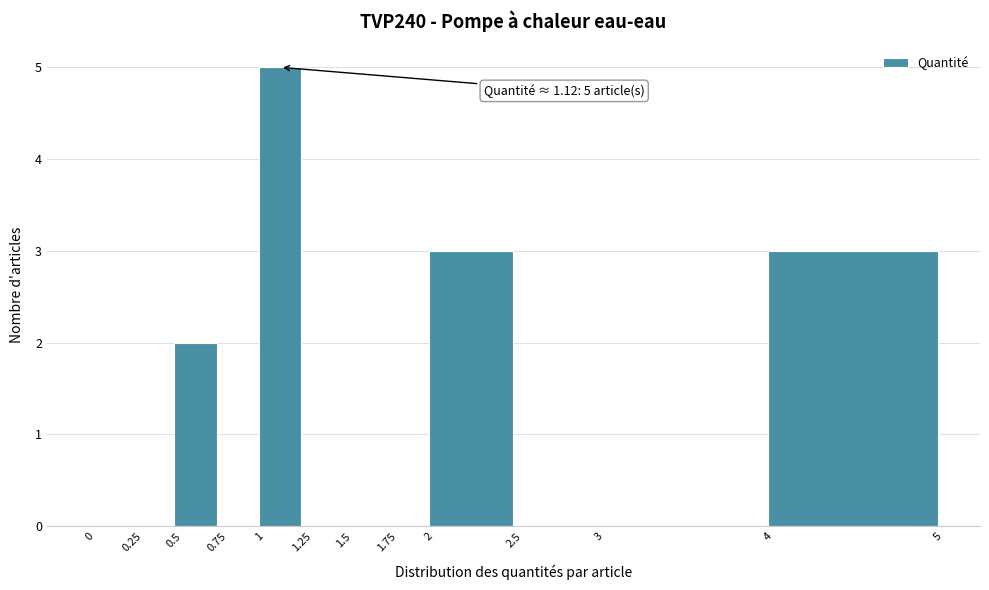

Over which range of the x-axis is the bar tallest?

1 to 1.25